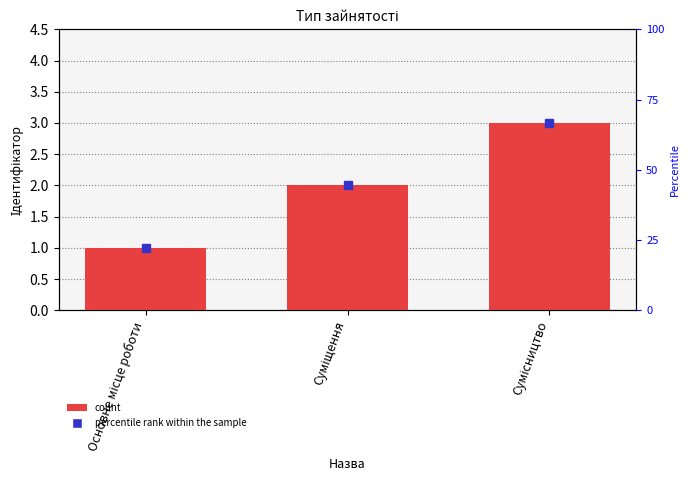

Is it true that the value at Основне місце роботи is 1?

True